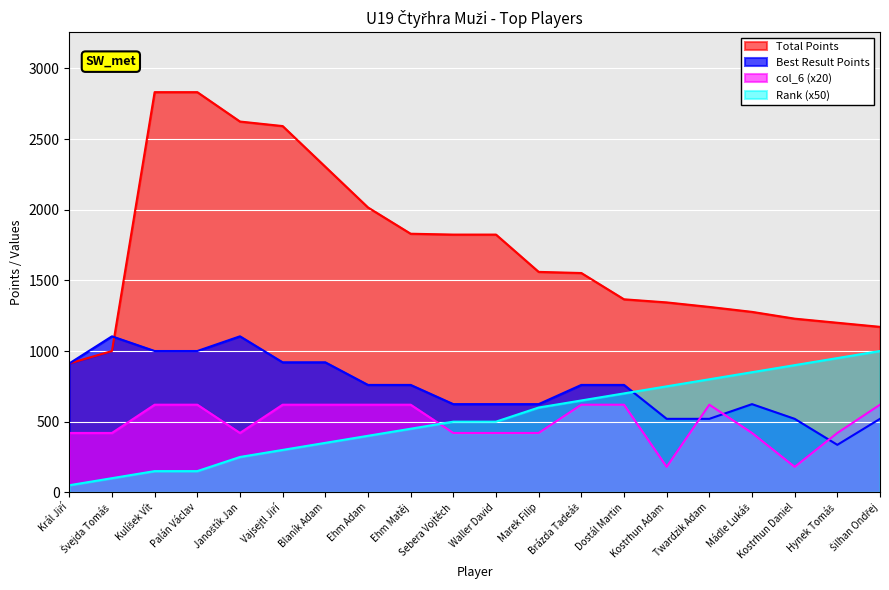

What is the value of the col_6 point at the 9th from the left?

620